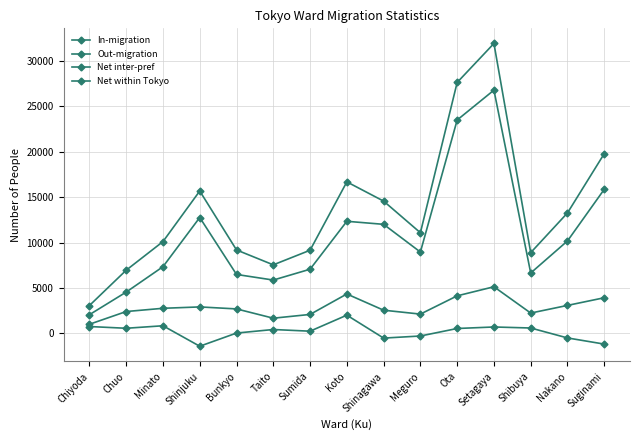

What is the sum of the Out-migration values at Shinjuku and Chiyoda?

14819